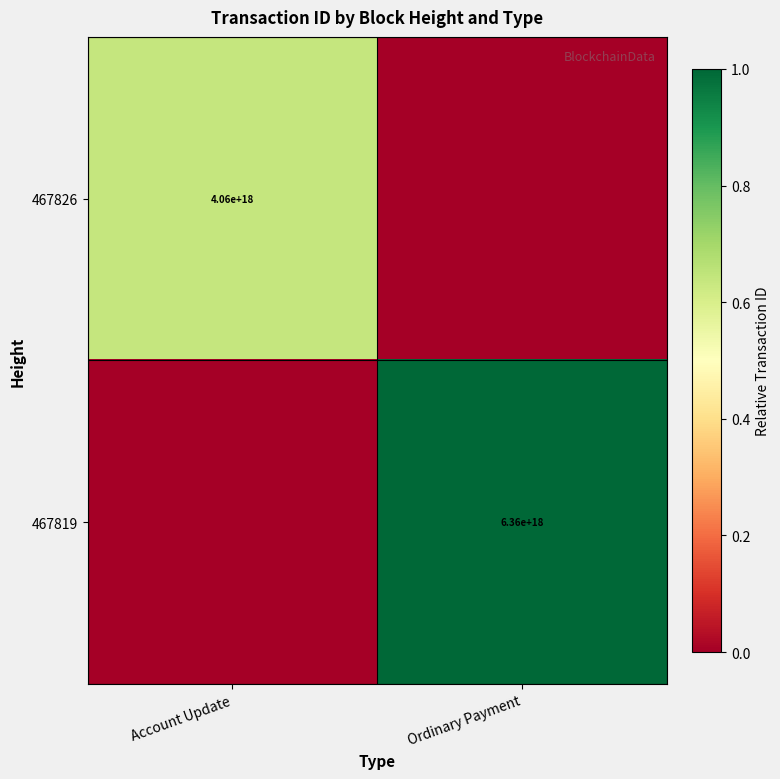

Between Account Update and Ordinary Payment, which is larger?

Account Update